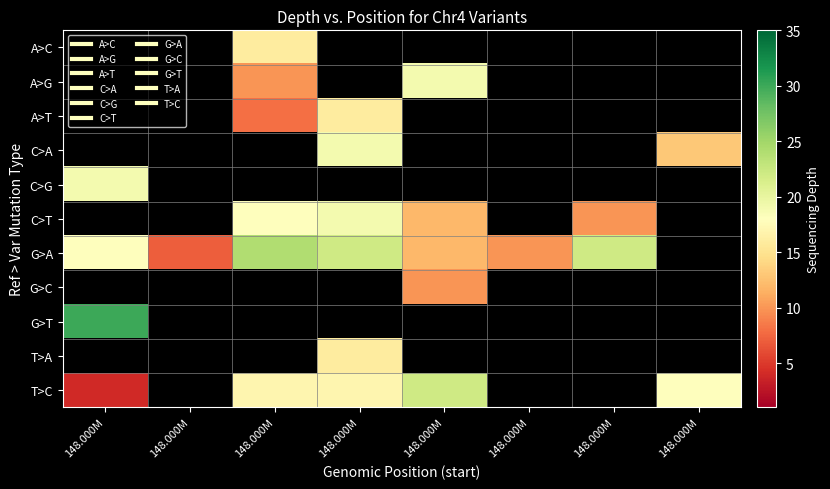

Is it true that G>A equals 11.0 at 148.000M?

False